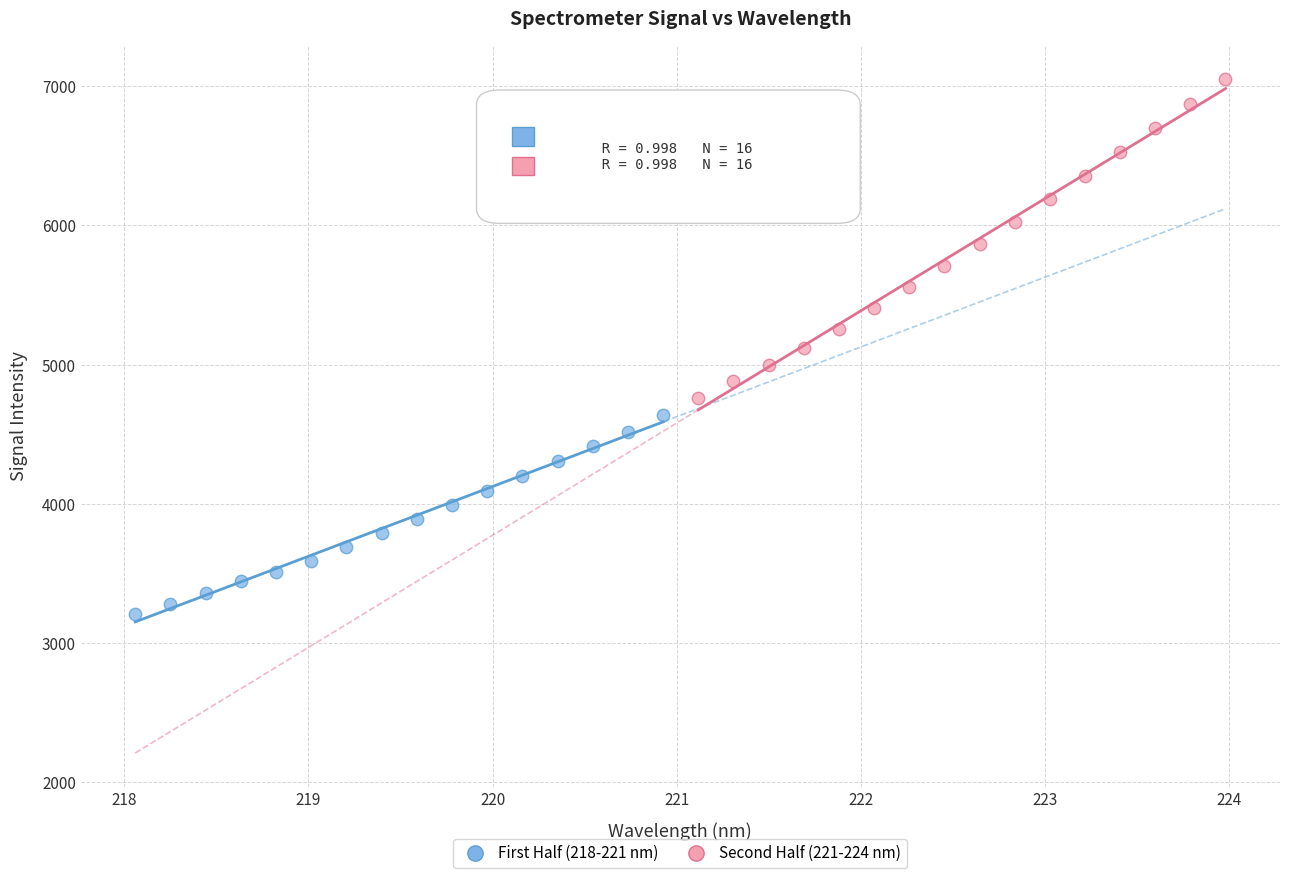

Which series has the largest Y range (max minus min)?

Second Half (221-224 nm)